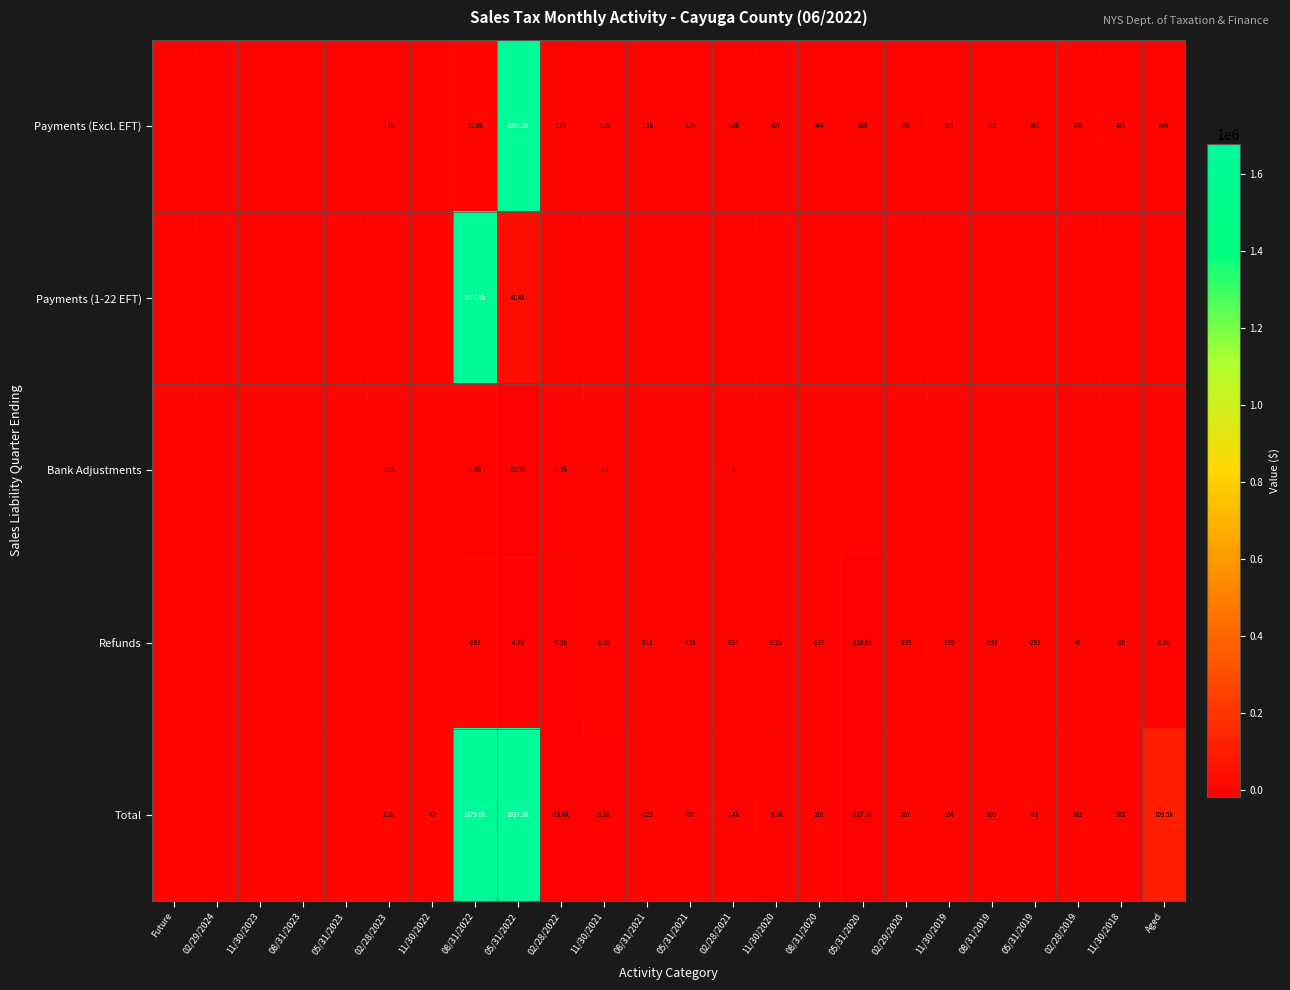

How many series are shown in this chart?

5